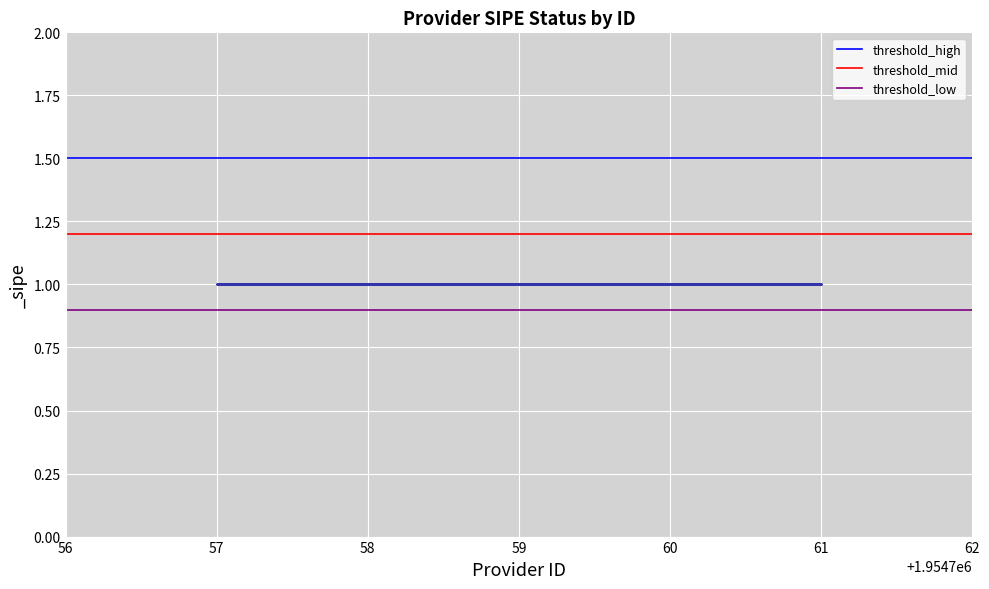

What is the sum of the threshold_high values at 57 and 56?

3.0